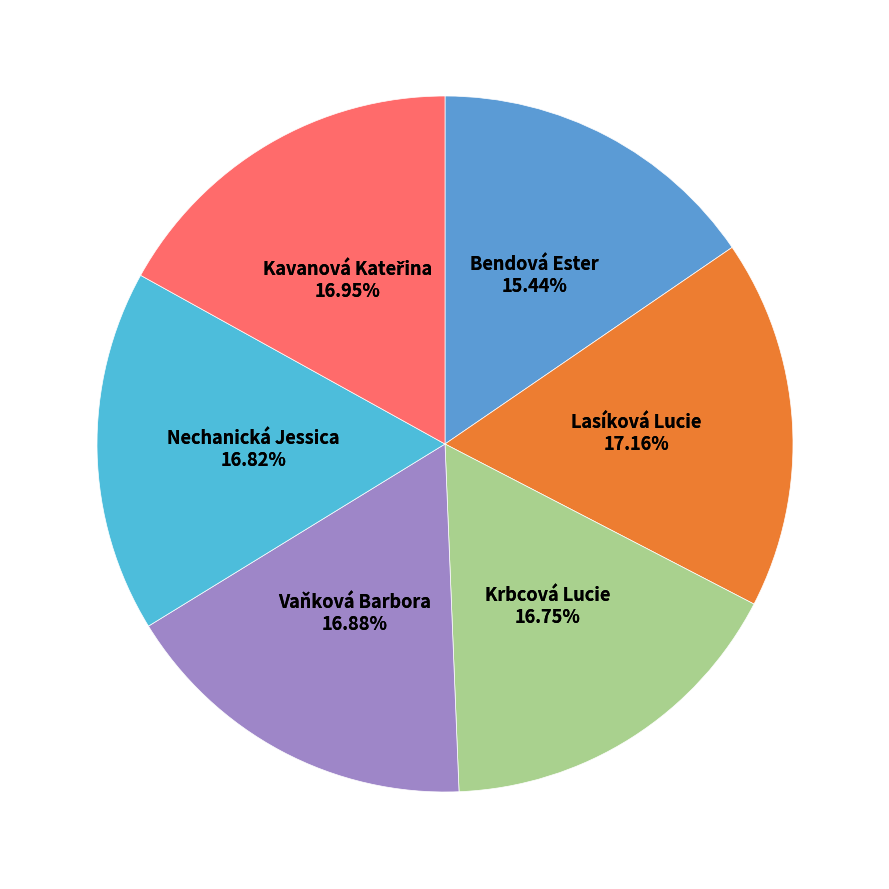

What is the smallest slice in the pie chart?

Bendová Ester